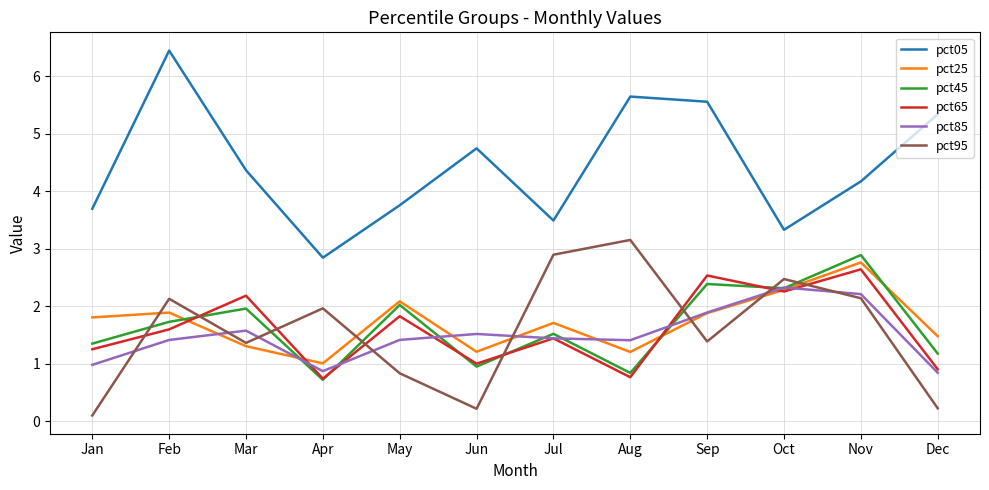

The pct95 series shows 3.6 at Nov. True or false?

False